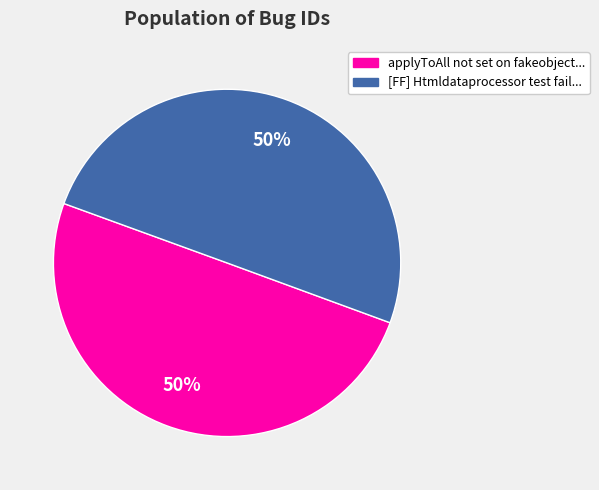

What is the smallest slice in the pie chart?

applyToAll not set on fakeobject filter